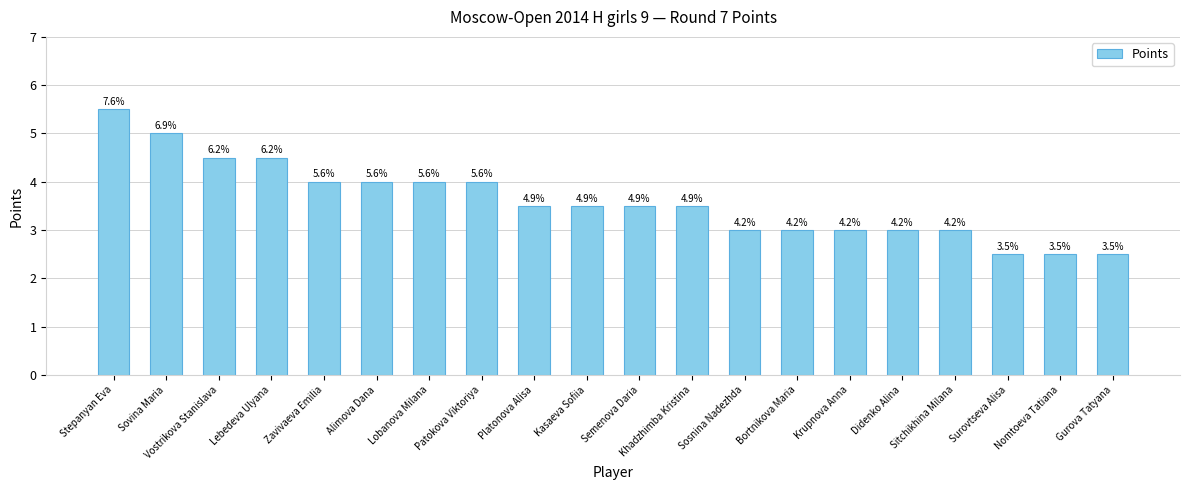

Count the values in the range 3 to 4.

13